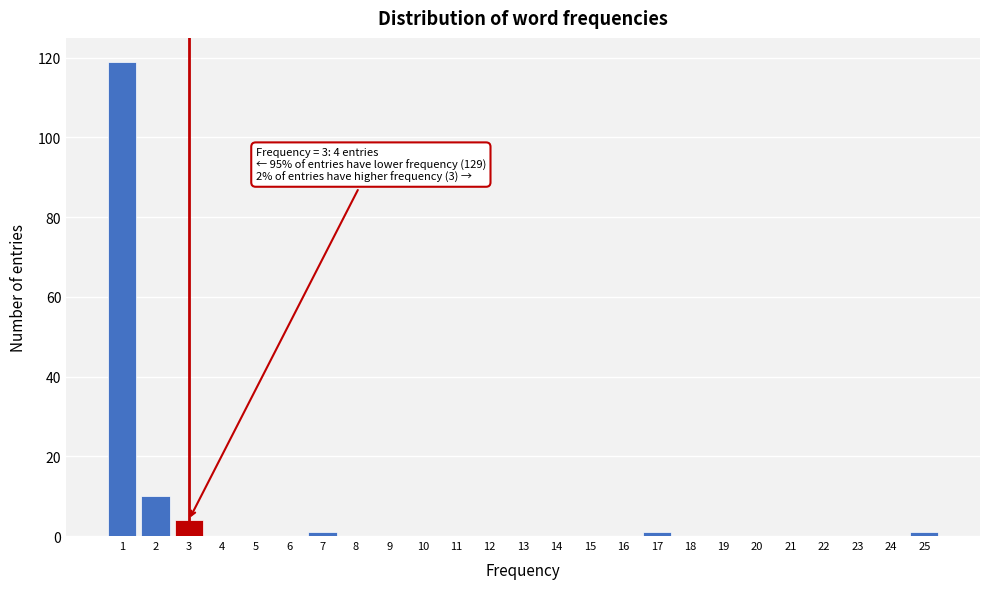

Reading left to right, transcribe all the data shown in this chart.

1=119	2=10	3=4	4=0	5=0	6=0	7=1	8=0	9=0	10=0	11=0	12=0	13=0	14=0	15=0	16=0	17=1	18=0	19=0	20=0	21=0	22=0	23=0	24=0	25=1